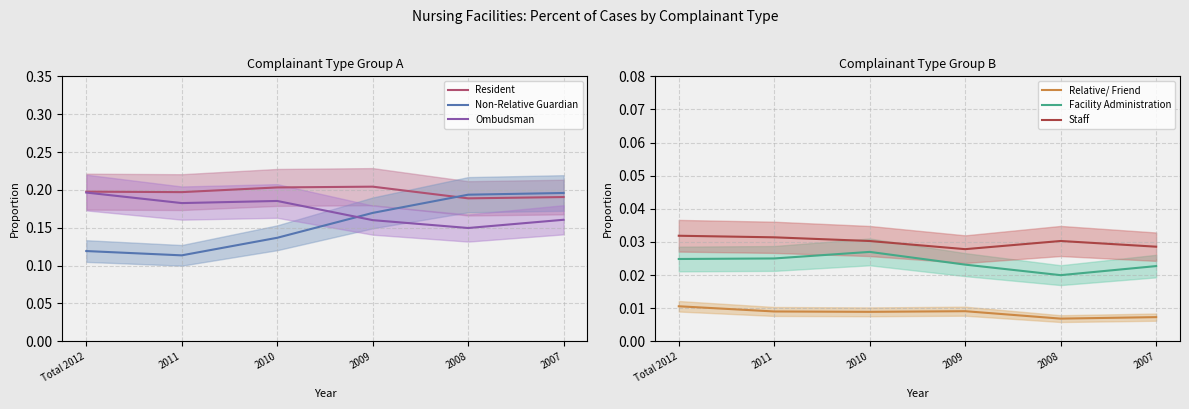

Rank the categories by Resident value from highest to lowest.

2009, 2010, Total 2012, 2011, 2007, 2008